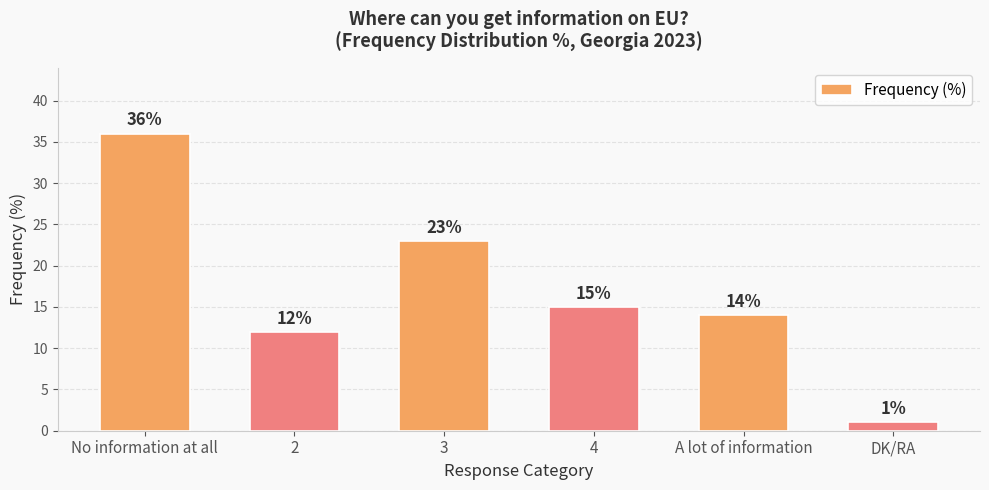

What is the sum of all values?

101